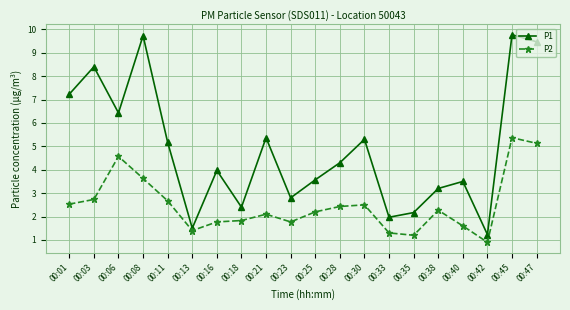

True or false: P2 and P1 intersect in this chart.

False